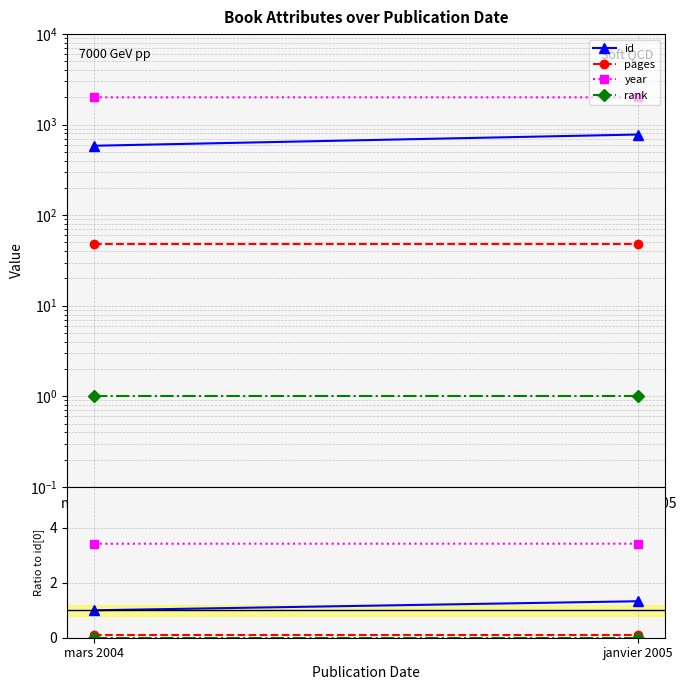

Which has a higher value, janvier 2005 or mars 2004?

janvier 2005